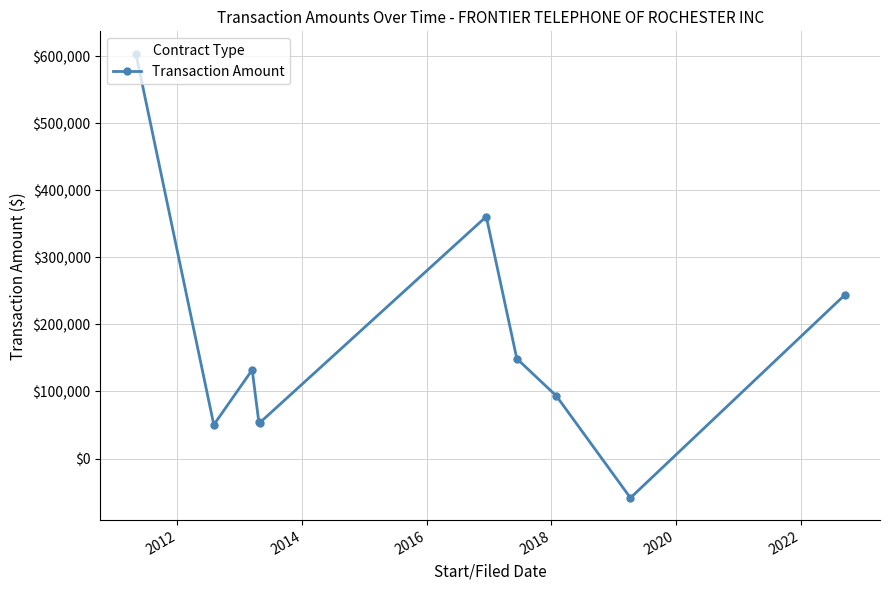

What is the average value?

168119.4